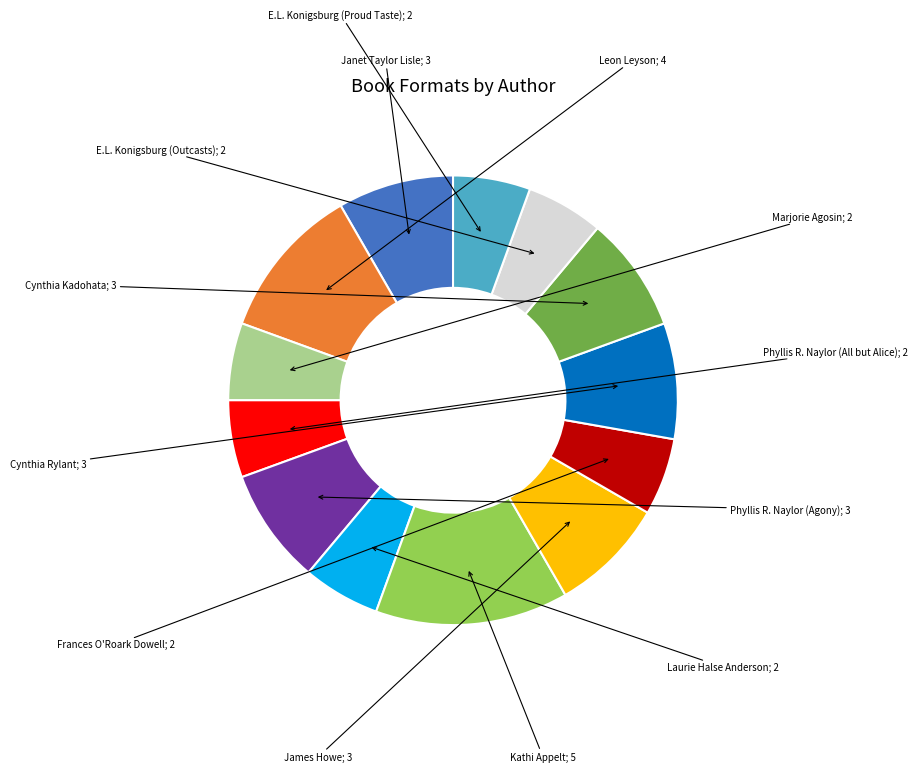

Is there a majority slice in this chart?

No